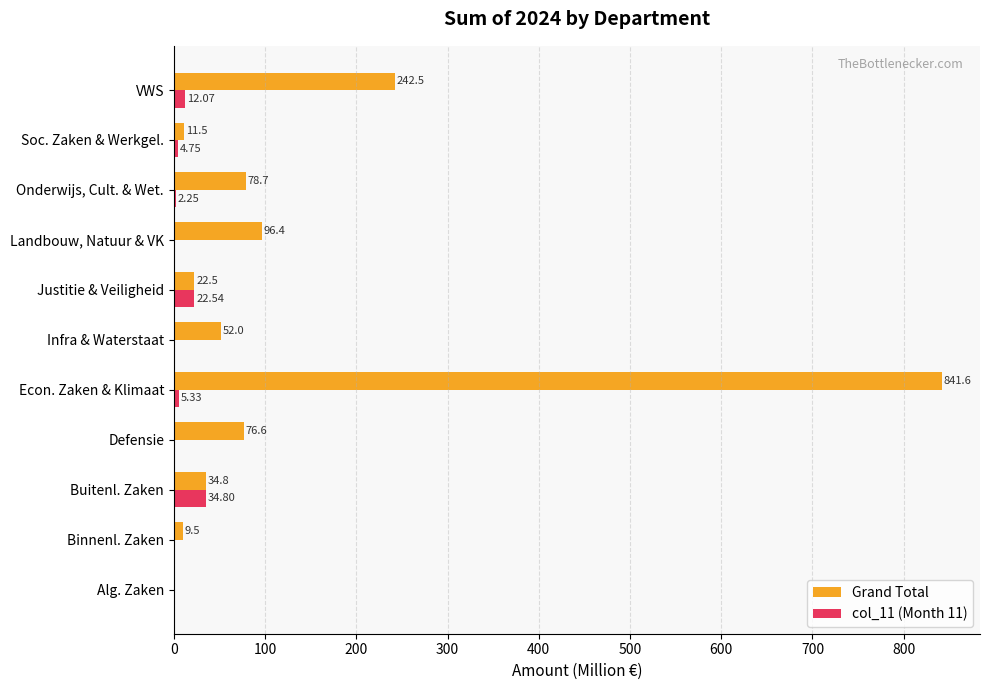

Which series has the largest total across all categories?

Grand Total